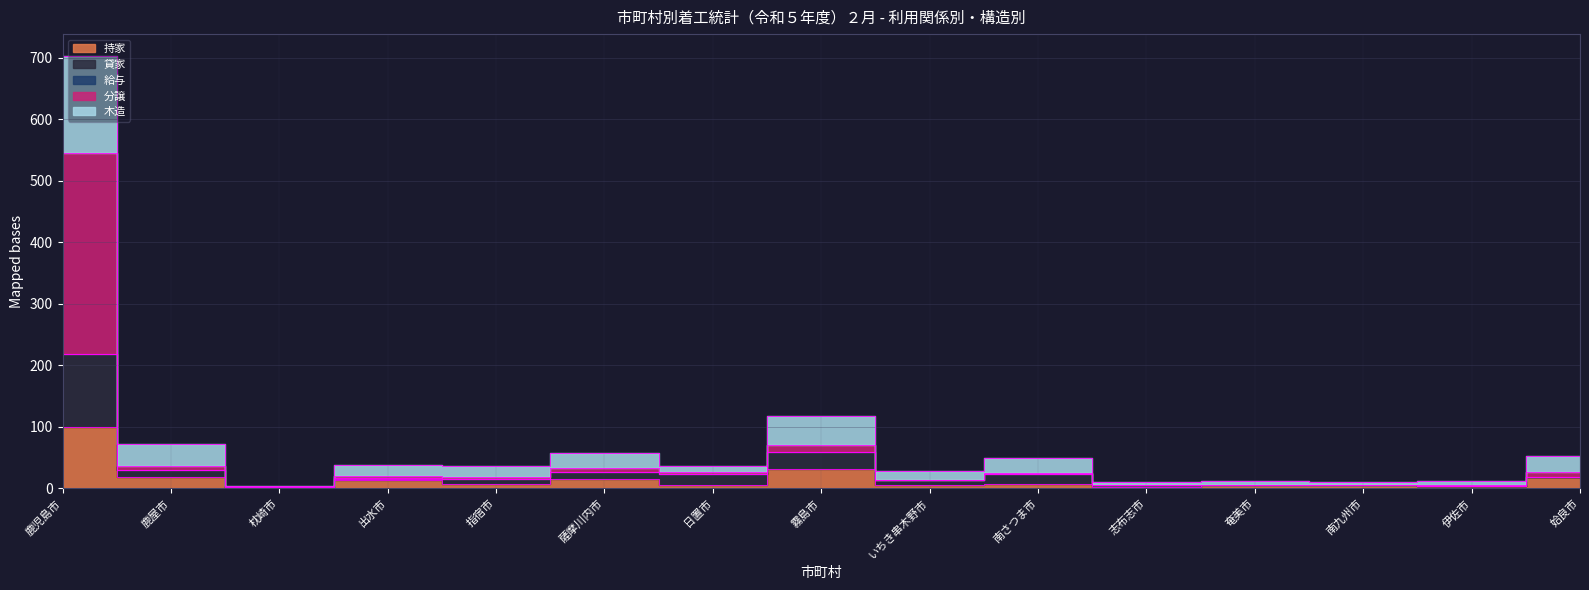

Does the chart have visible grid lines?

Yes